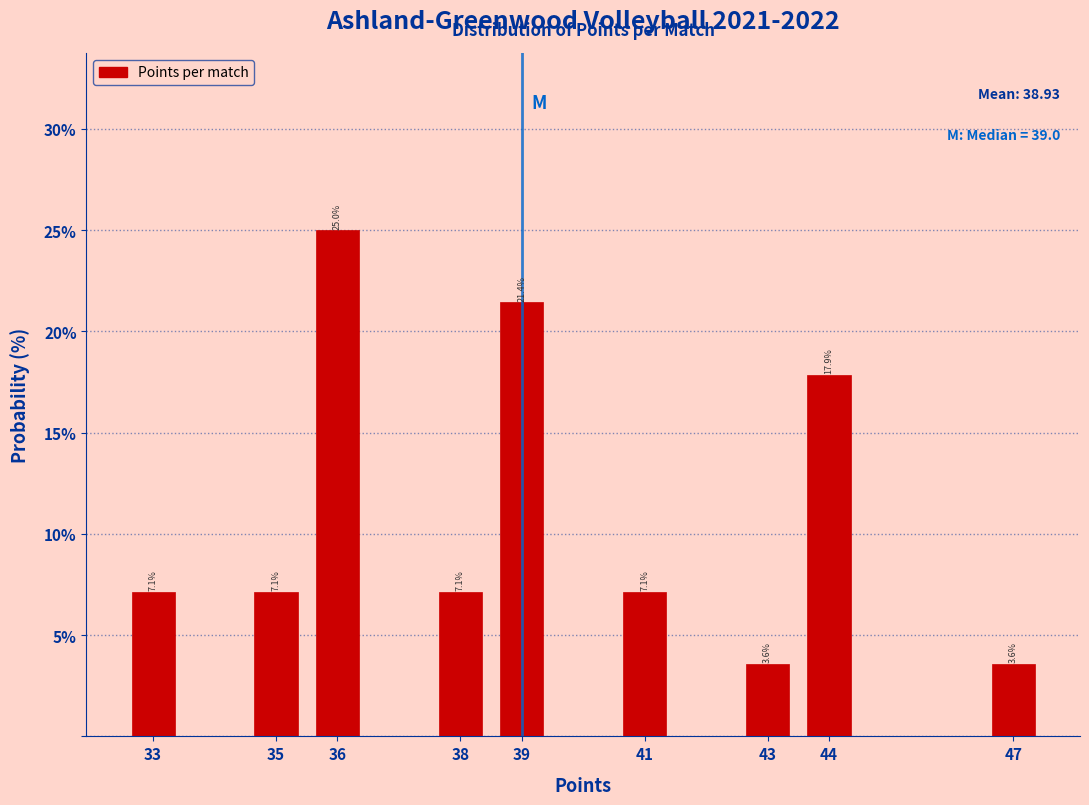

Reading left to right, transcribe all the data shown in this chart.

7.1	7.1	25.0	7.1	21.4	7.1	3.6	17.9	3.6